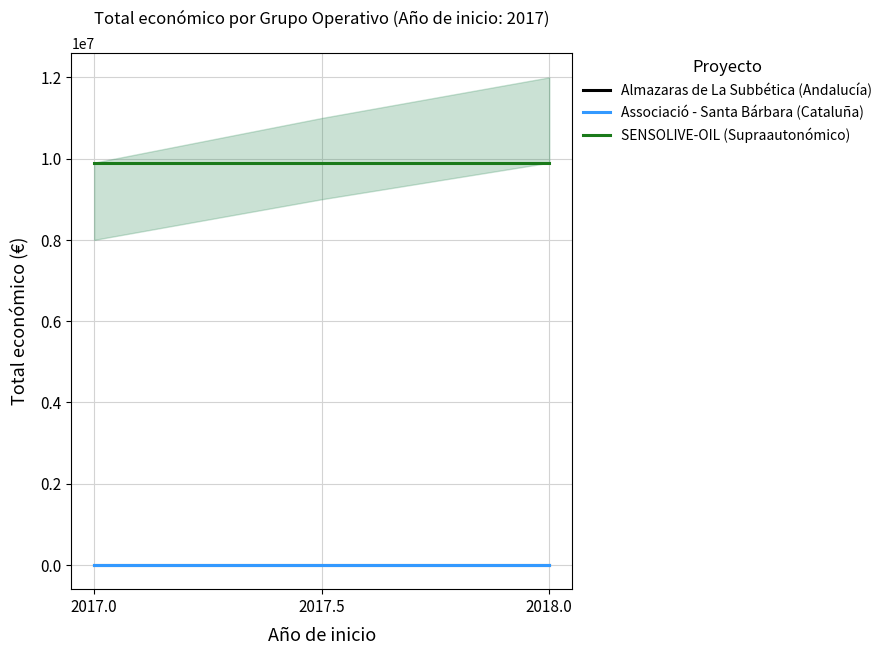

What is the label of the 1st point from the left?

2017.0